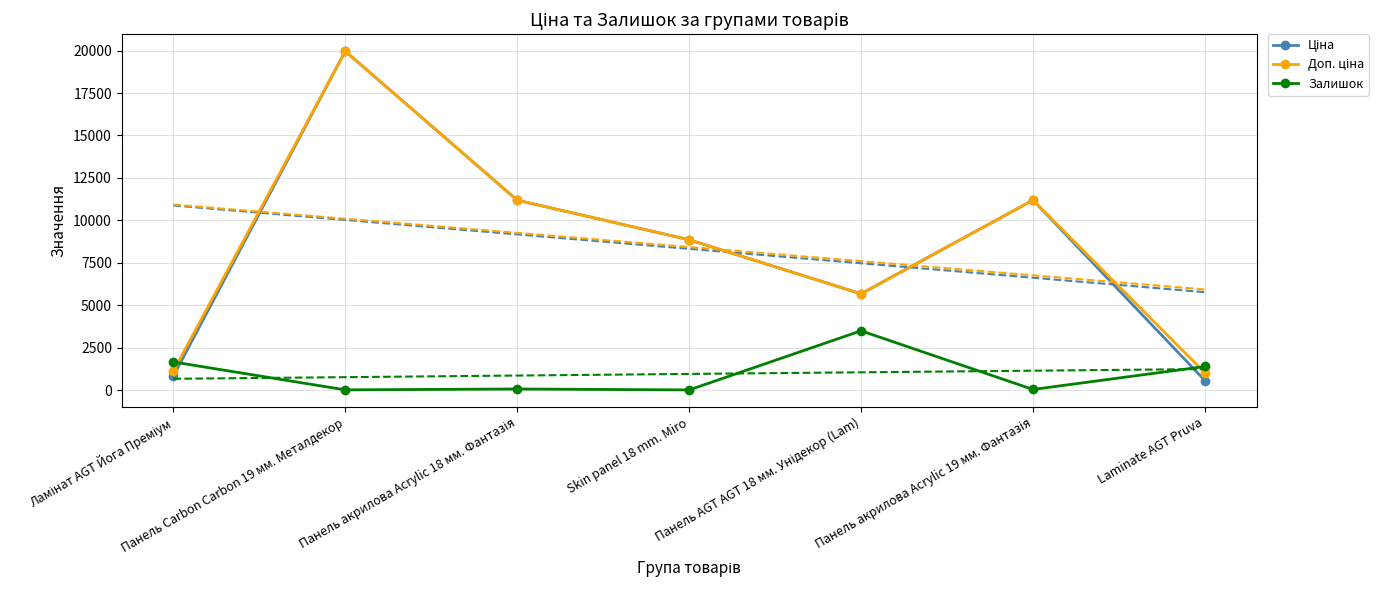

Which series ends up on top after the final intersection of Залишок and Доп. ціна?

Залишок